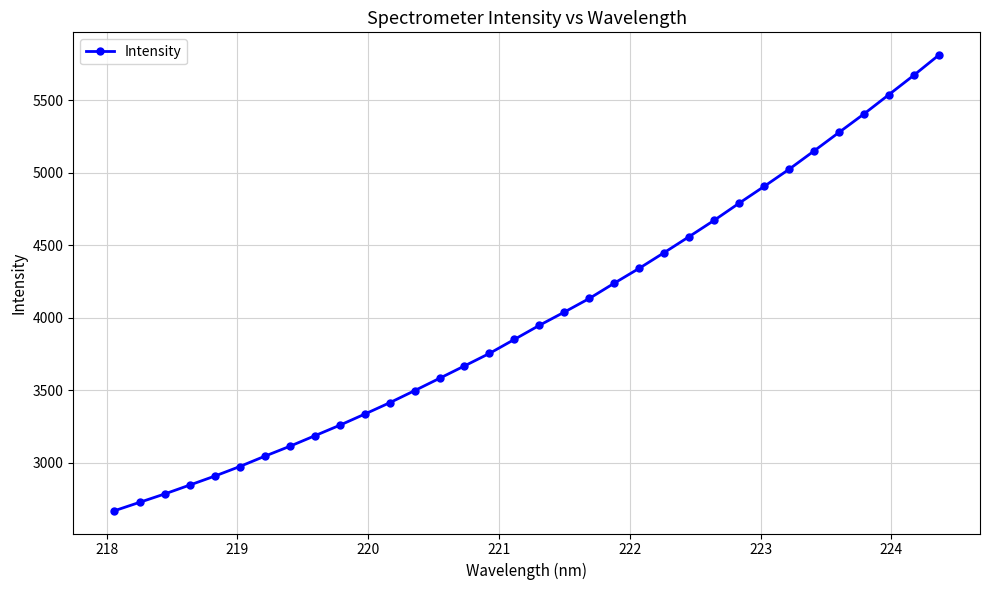

What is the average value?

4017.5